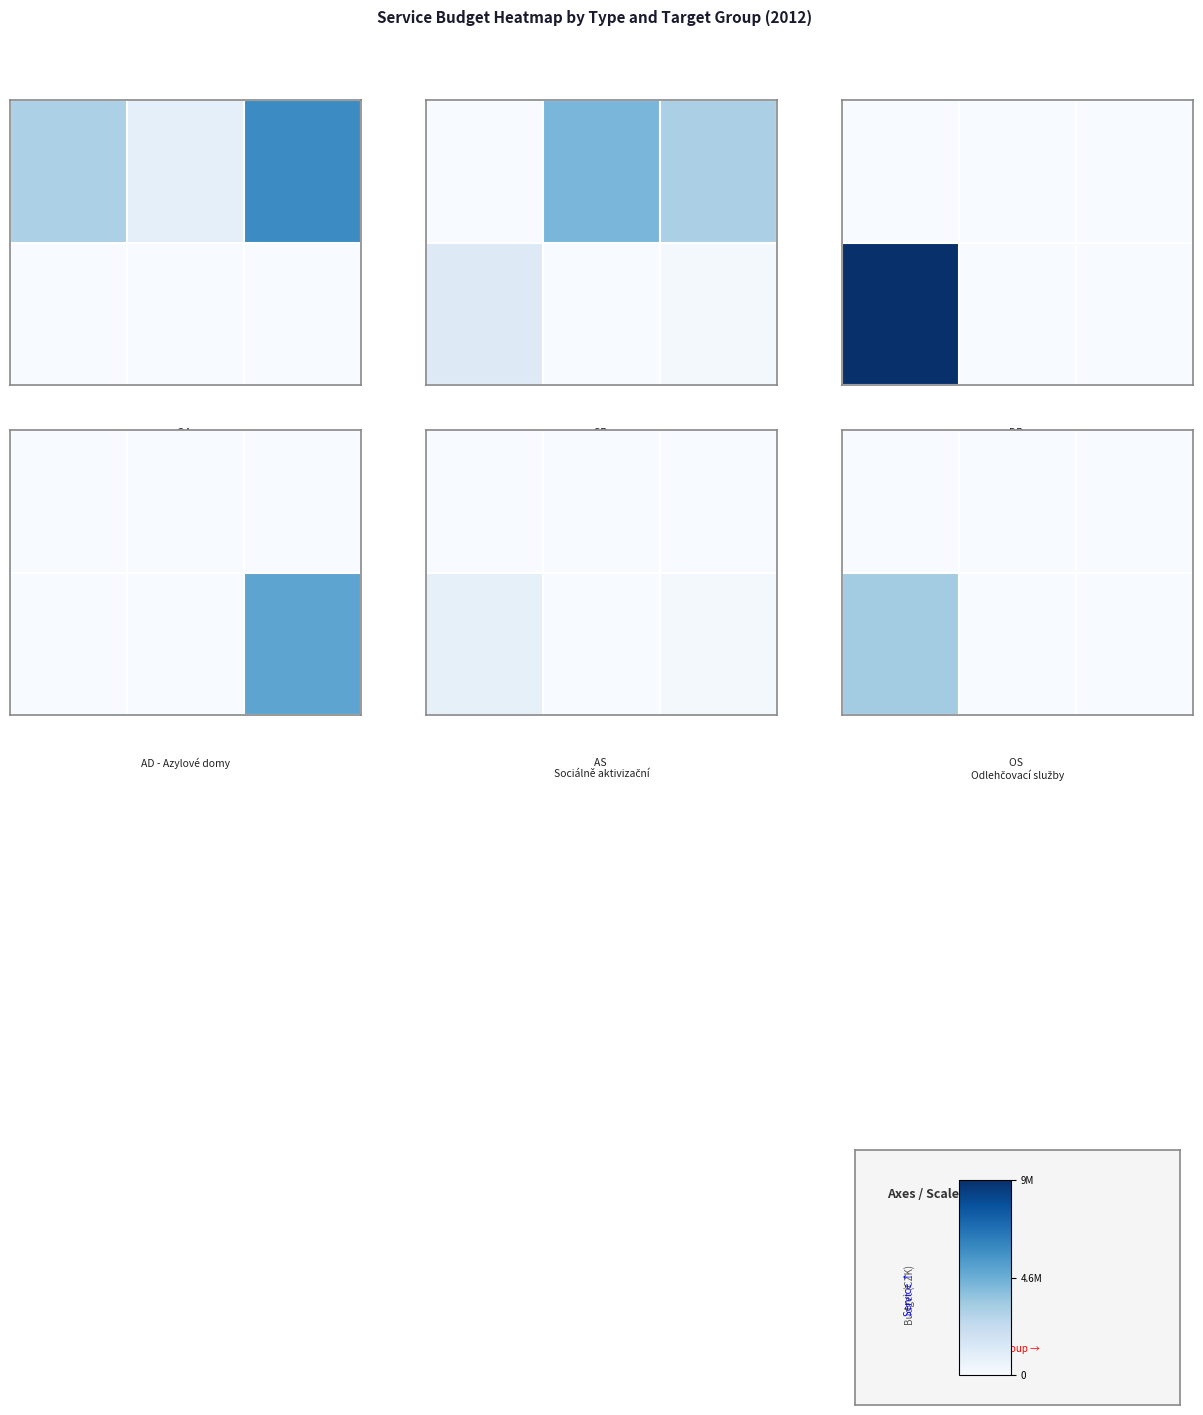

How many distinct data groups are displayed?

2